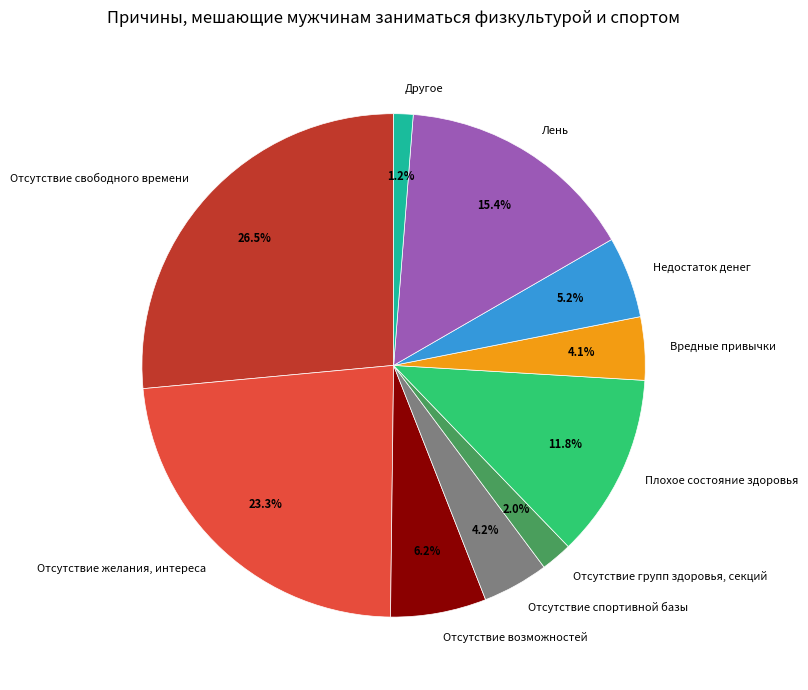

Rank the categories by value from lowest to highest.

Другое, Отсутствие групп здоровья, секций, Вредные привычки, Отсутствие спортивной базы, Недостаток денег, Отсутствие возможностей, Плохое состояние здоровья, Лень, Отсутствие желания, интереса, Отсутствие свободного времени